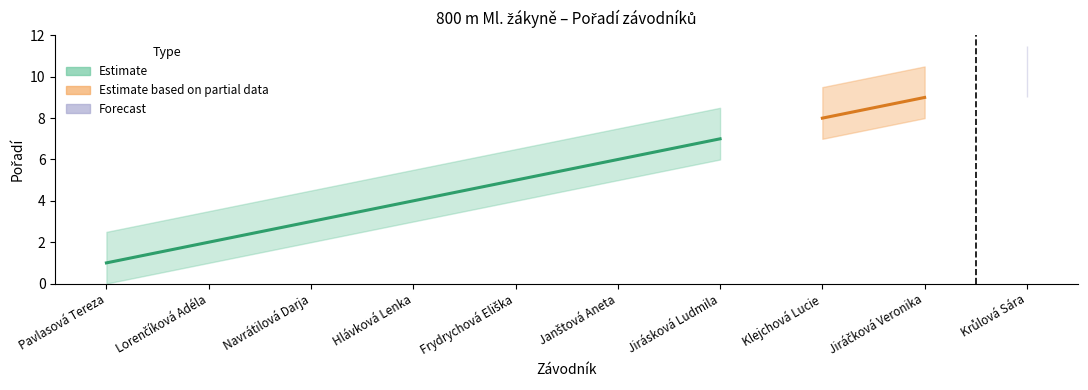

Read the value at Jiráčková Veronika.

9